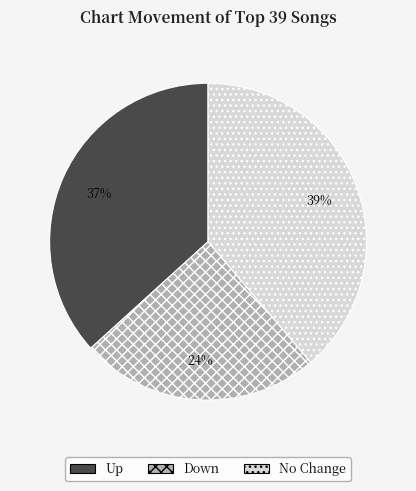

To the nearest percent, what portion does Up represent?

37%